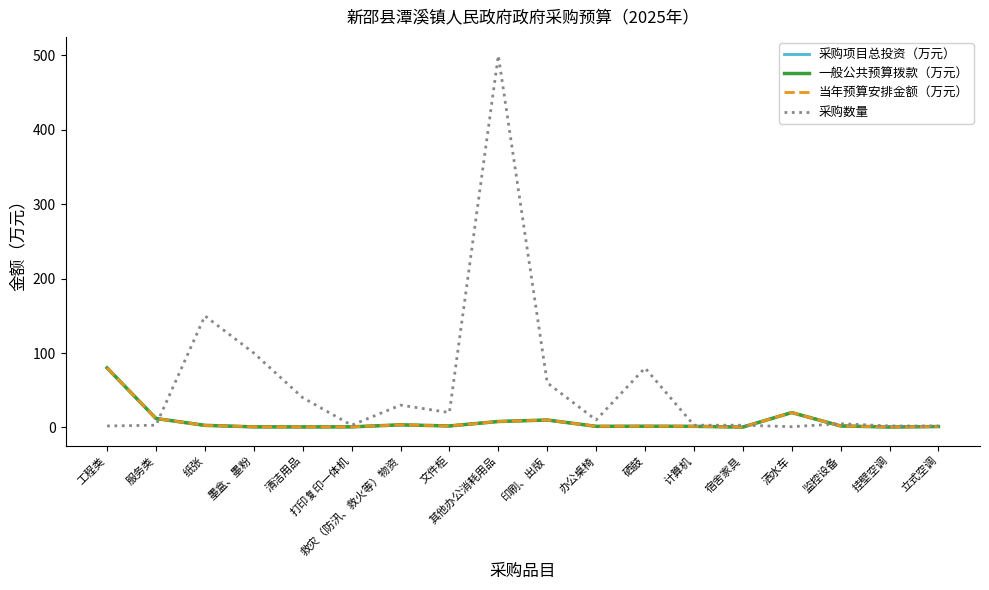

What is the highest value of the 一般公共预算拨款（万元） series?

80.0